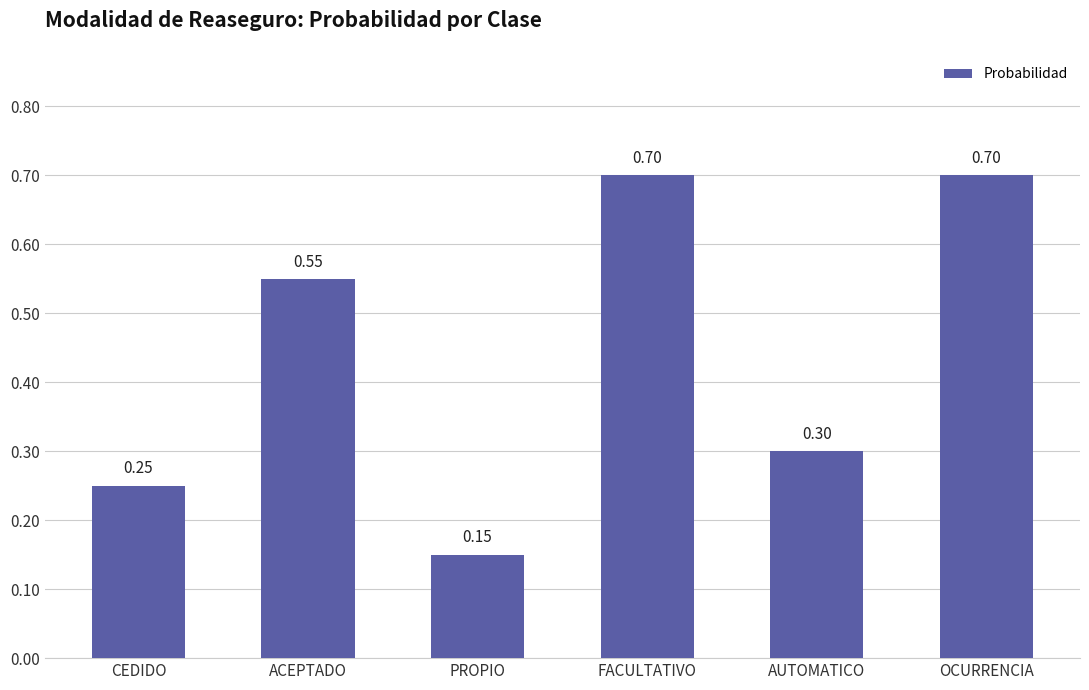

What is the greatest value displayed?

0.7